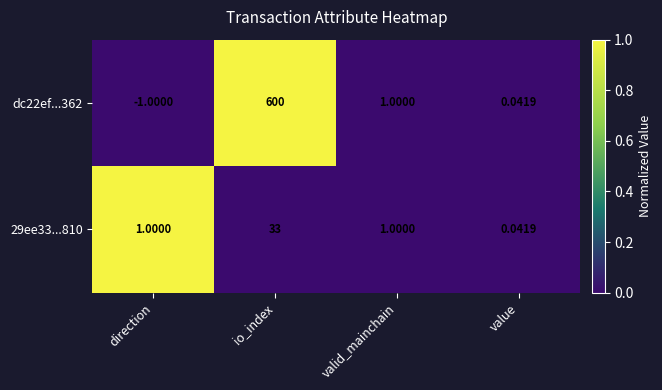

At which label does 29ee33...810 reach its minimum?

value